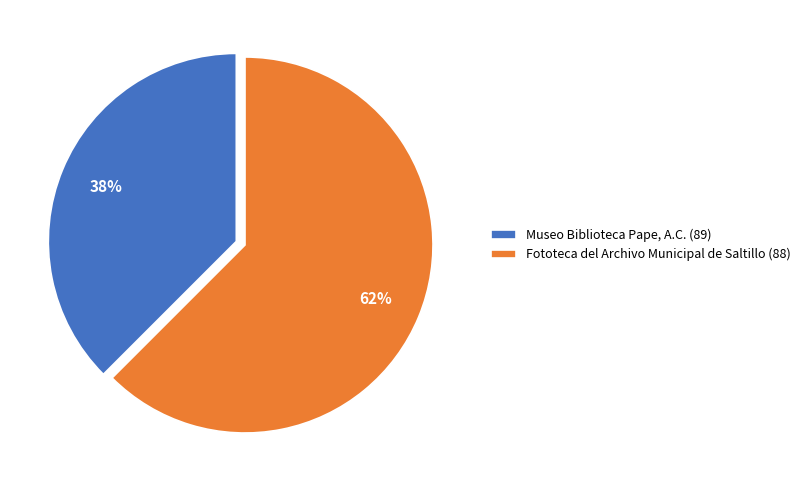

Which slice is the smallest?

Museo Biblioteca Pape, A.C. (89)